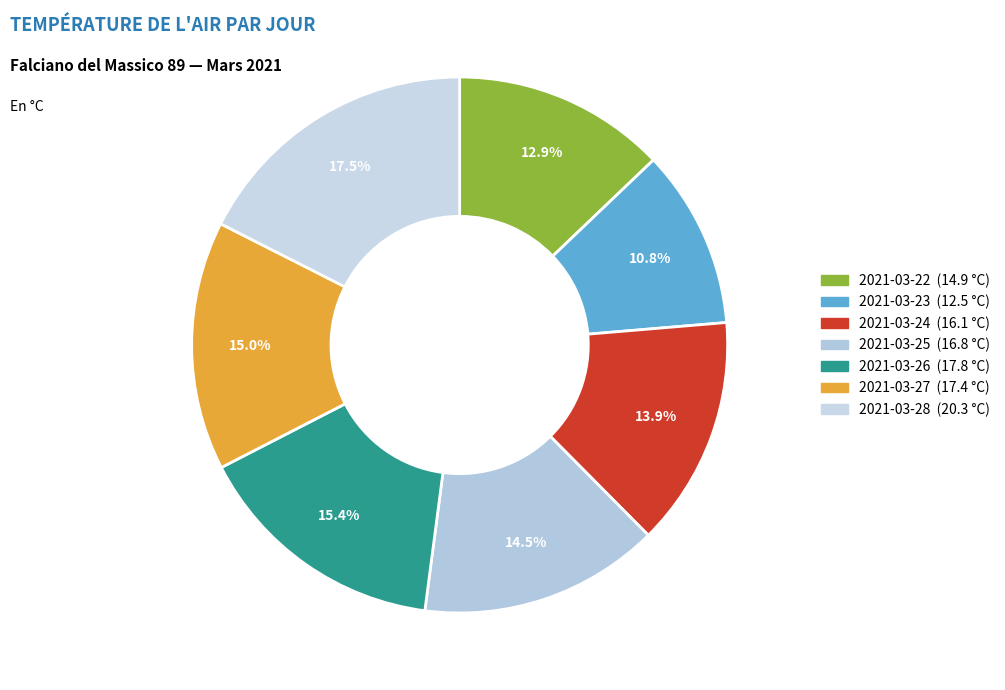

To the nearest percent, what percentage of the pie is 2021-03-23?

11%